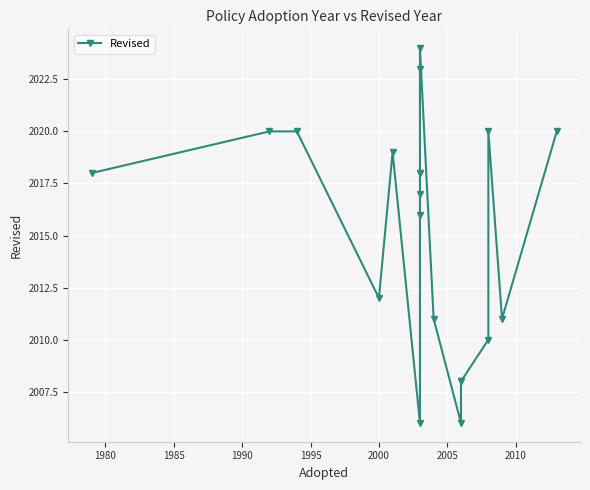

How many data points does each series have?

20